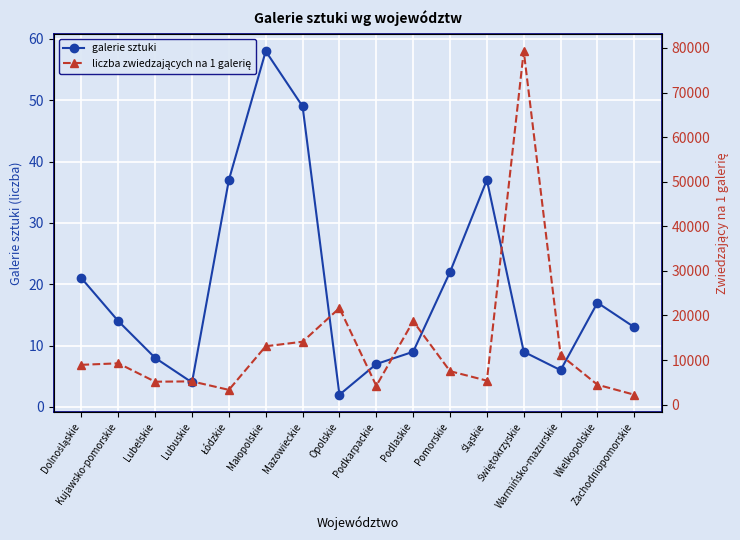

Where does the liczba zwiedzających na 1 galerię series first go above 8936?

Dolnośląskie